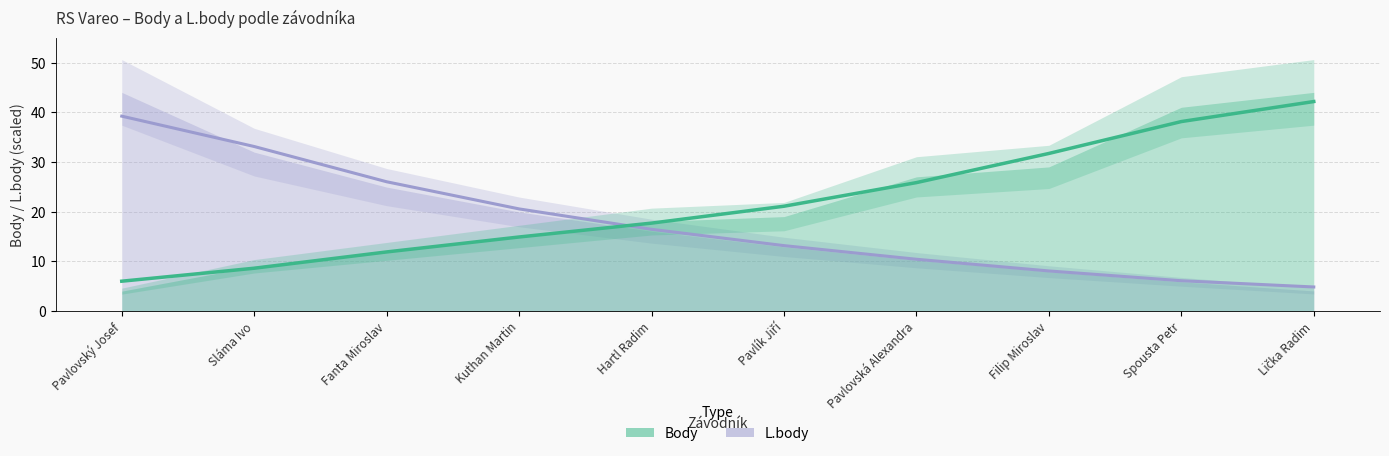

What is the label of the 4th point from the left?

Kuthan Martin